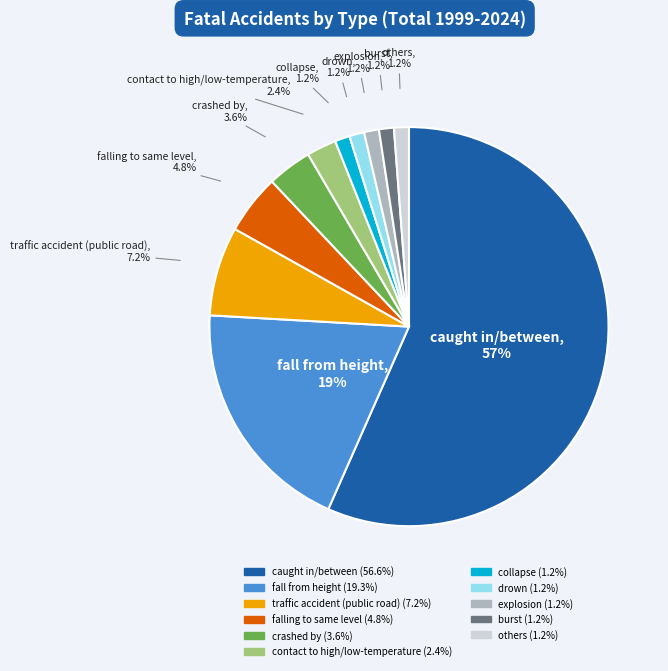

To the nearest percent, what portion does explosion represent?

1%